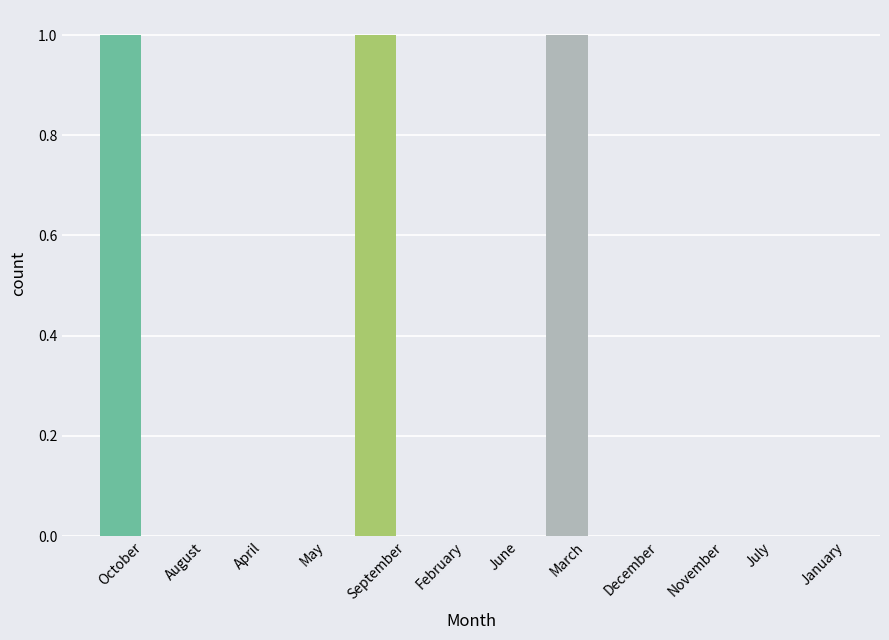

What is the sum of all values?

3